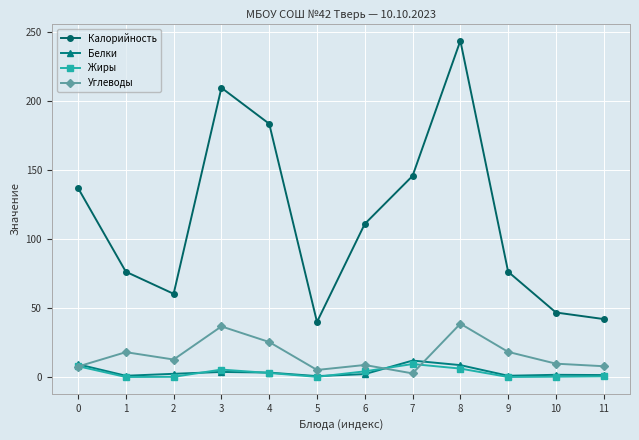

Is the value of Белки at 7 greater than the value of Калорийность at 11?

No